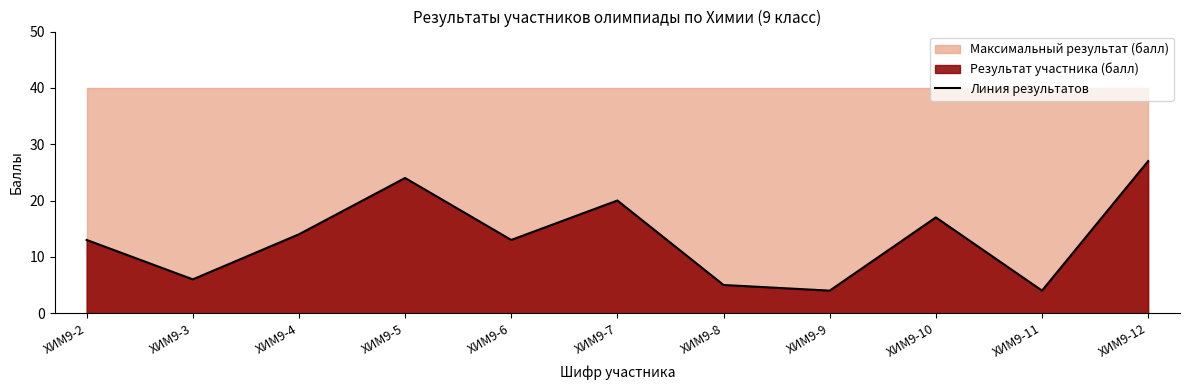

How many lines are shown in the chart?

1